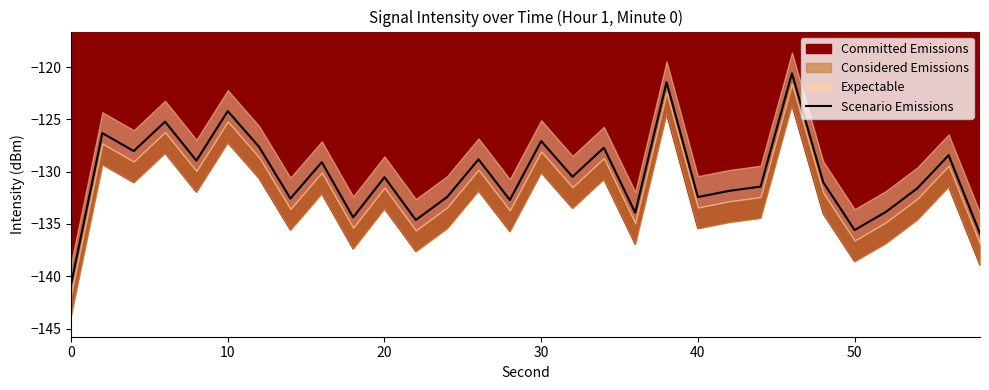

Is it true that Scenario Emissions equals -223.6 at 30?

False